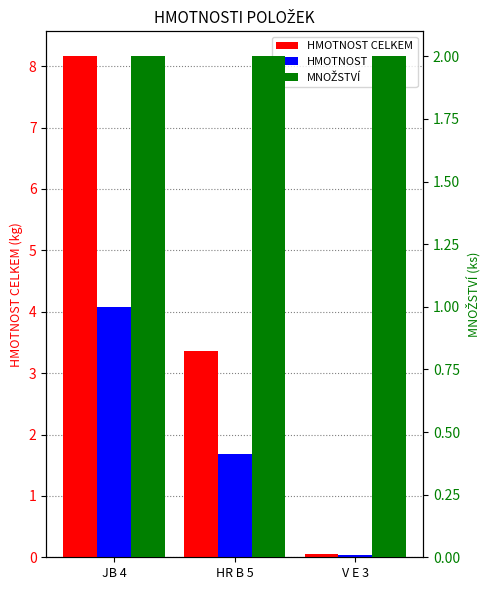

The HMOTNOST series shows 4.1 at JB 4. True or false?

True